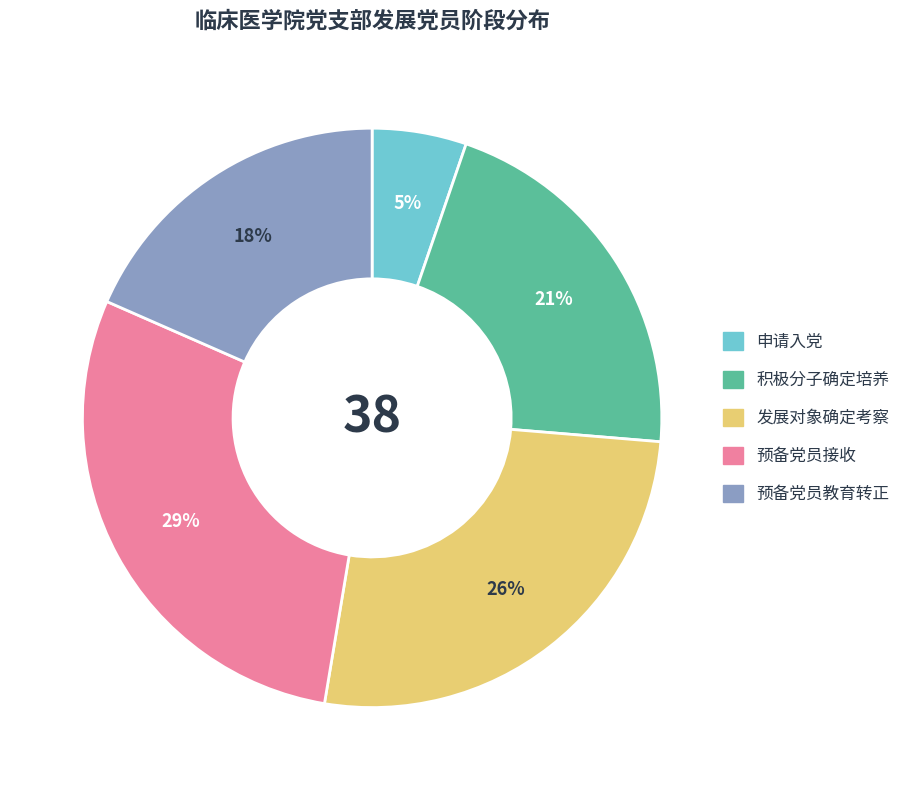

What is the largest slice in the pie chart?

预备党员接收